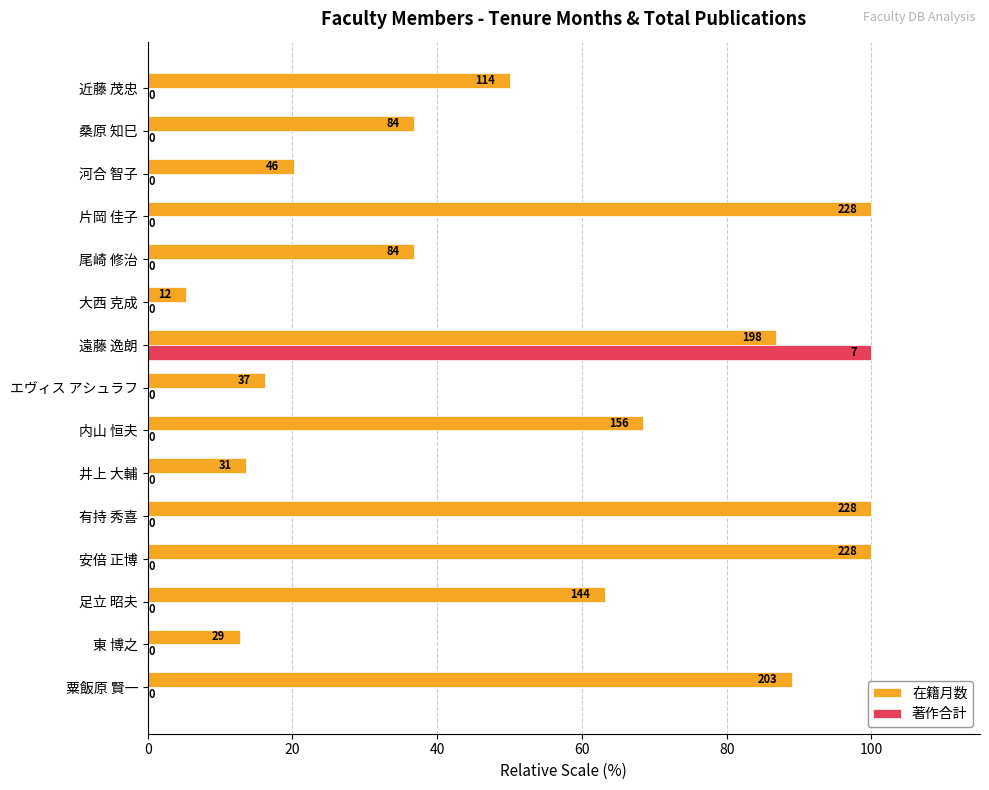

Between 安倍 正博 and エヴィス アシュラフ, which series saw the biggest shift?

在籍月数